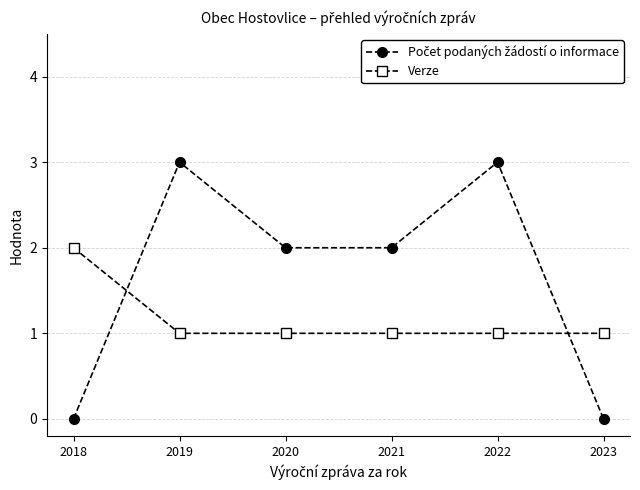

What is the total value across all series at 2020?

3